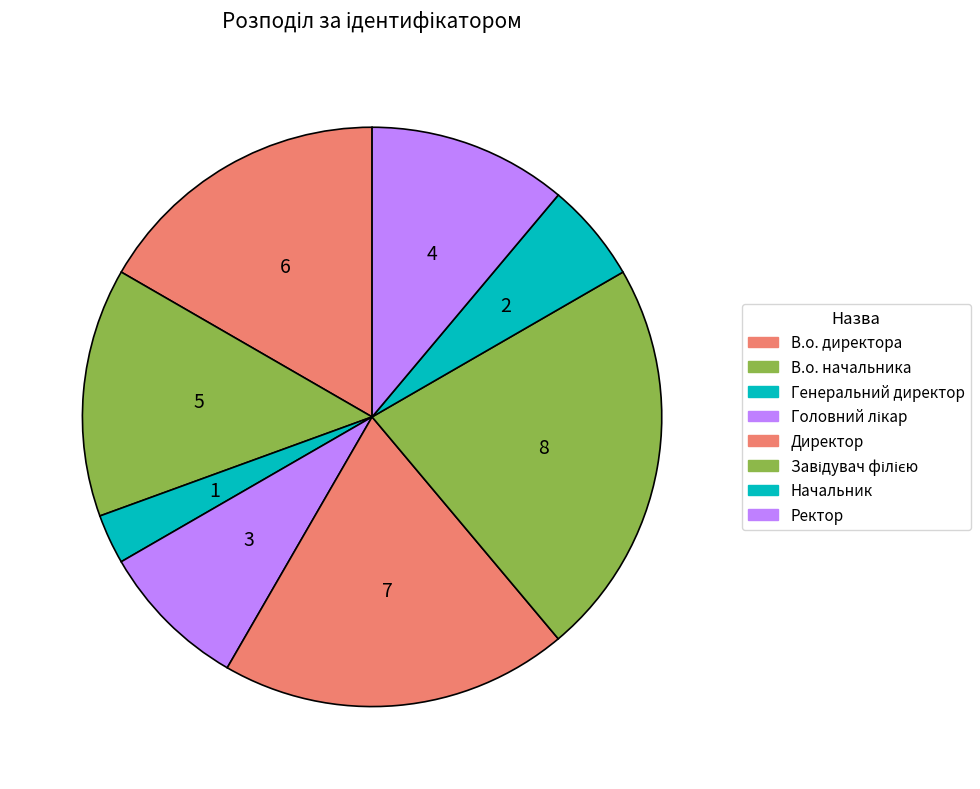

The Начальник slice represents 6% of the pie. True or false?

True